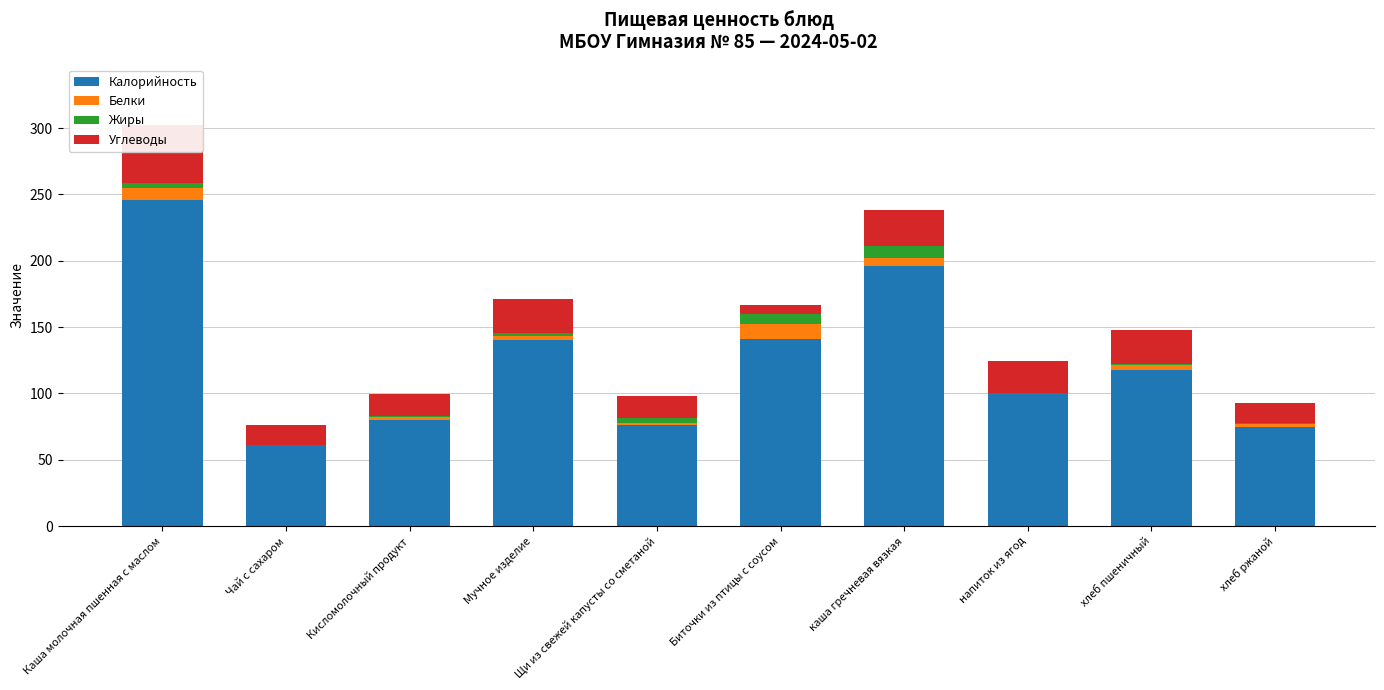

Reading right to left, transcribe all the data shown in this chart.

Калорийность: хлеб ржаной=75.0	хлеб пшеничный=118.0	напиток из ягод=100.0	каша гречневая вязкая=196.0	Биточки из птицы с соусом=141.0	Щи из свежей капусты со сметаной=76.0	Мучное изделие=140.0	Кисломолочный продукт=80.0	Чай с сахаром=61.0	Каша молочная пшенная с маслом=246.0
Белки: хлеб ржаной=2.2	хлеб пшеничный=3.8	напиток из ягод=0.1	каша гречневая вязкая=6.2	Биточки из птицы с соусом=11.1	Щи из свежей капусты со сметаной=1.7	Мучное изделие=3.0	Кисломолочный продукт=2.5	Чай с сахаром=0.2	Каша молочная пшенная с маслом=8.5
Жиры: хлеб ржаной=0.8	хлеб пшеничный=0.4	напиток из ягод=0.0	каша гречневая вязкая=8.7	Биточки из птицы с соусом=7.5	Щи из свежей капусты со сметаной=3.9	Мучное изделие=2.5	Кисломолочный продукт=0.3	Чай с сахаром=0.0	Каша молочная пшенная с маслом=4.0
Углеводы: хлеб ржаной=14.7	хлеб пшеничный=25.9	напиток из ягод=24.4	каша гречневая вязкая=27.8	Биточки из птицы с соусом=7.4	Щи из свежей капусты со сметаной=16.2	Мучное изделие=25.5	Кисломолочный продукт=17.0	Чай с сахаром=15.0	Каша молочная пшенная с маслом=43.9